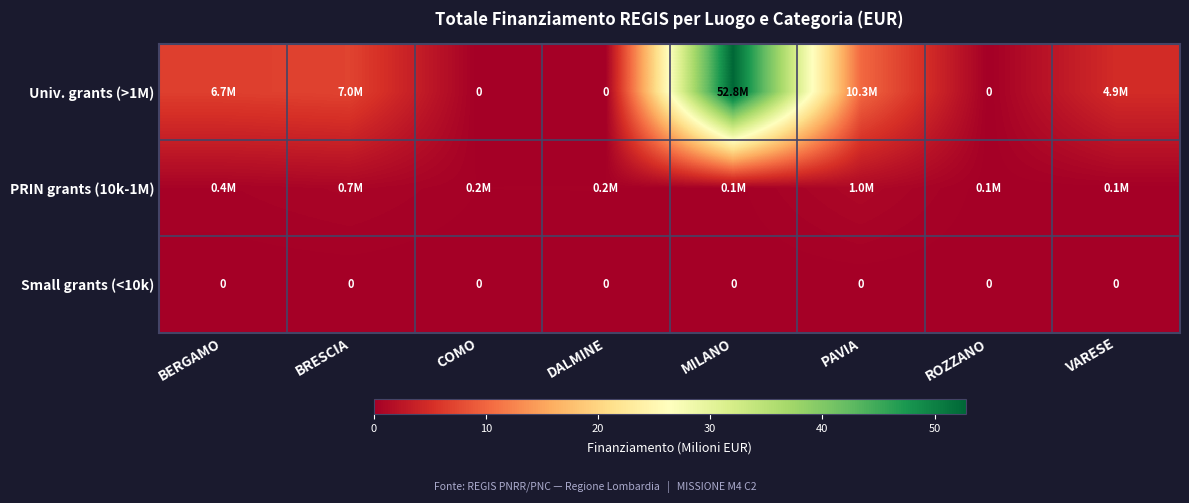

At which category does the chart reach its minimum across all series?

COMO